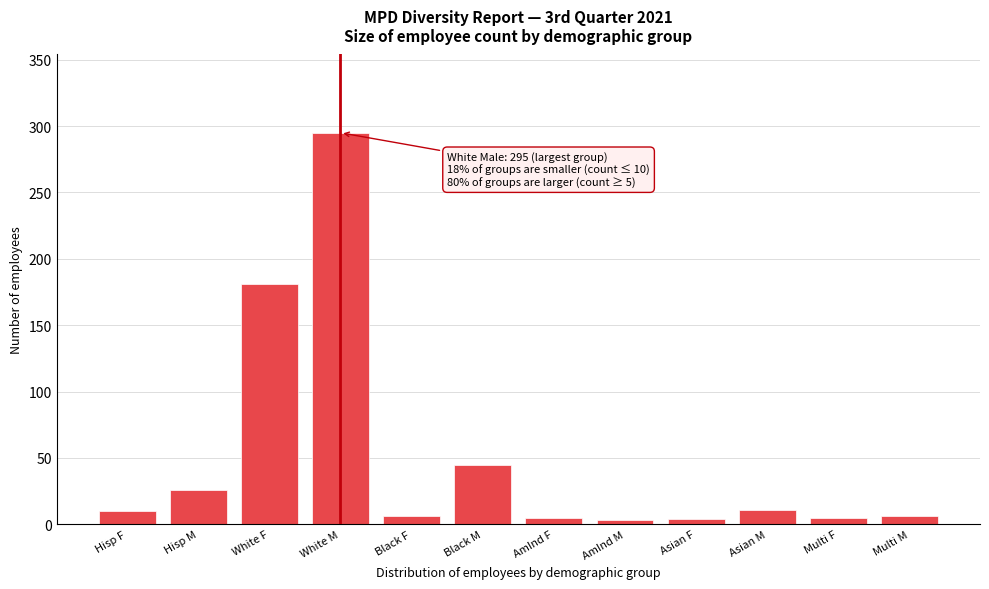

Which category has the highest value across all series?

White M